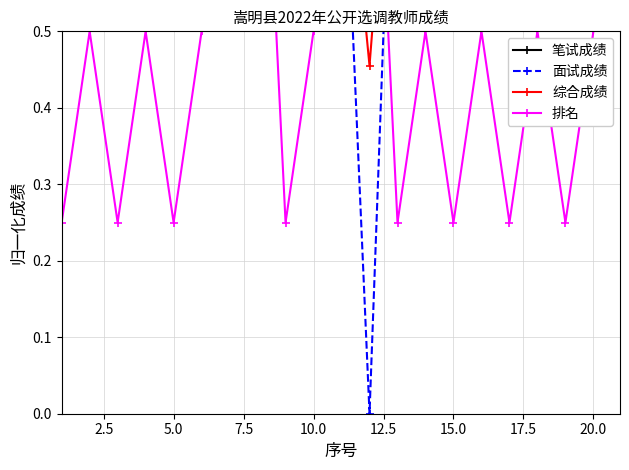

Does the chart display data point markers on the line(s)?

Yes